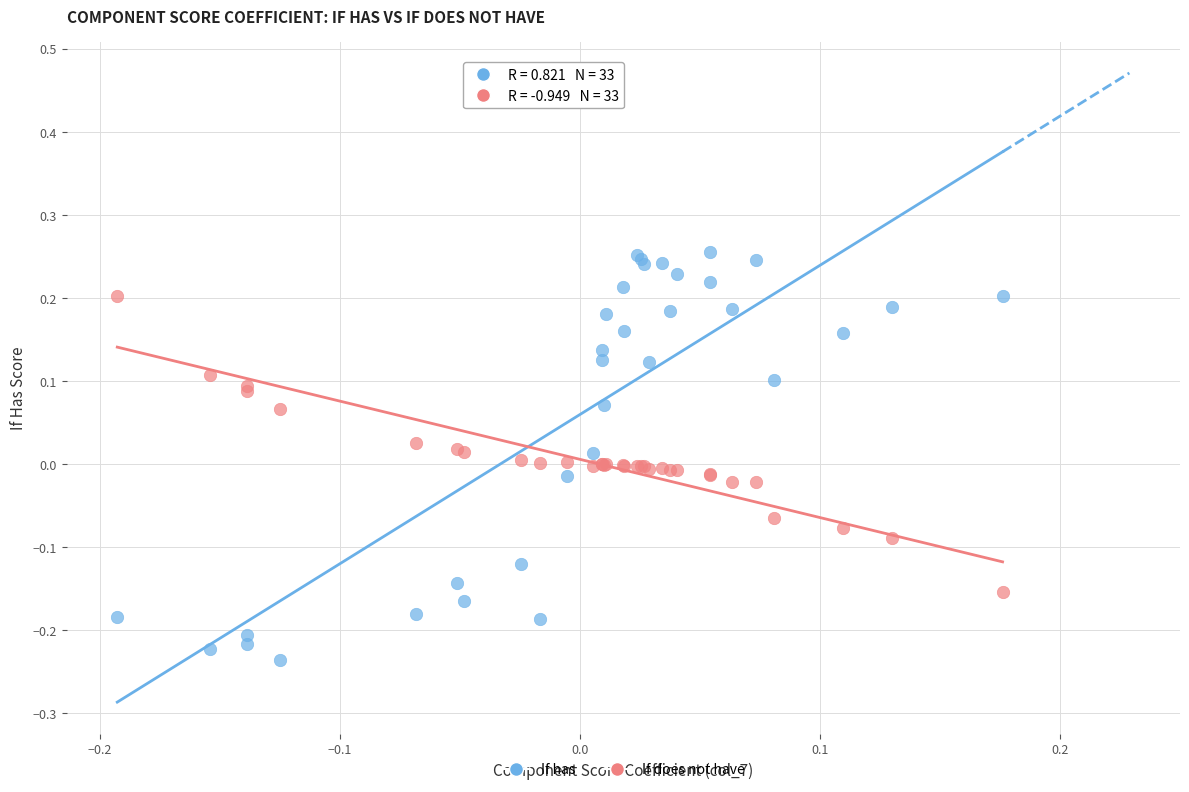

Which series has the largest Y range (max minus min)?

If has